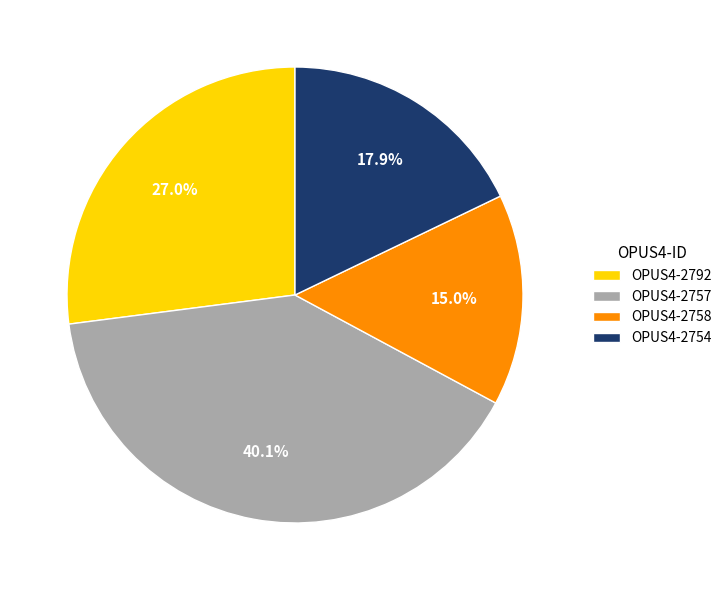

To the nearest percent, what percentage of the pie is OPUS4-2757?

40%